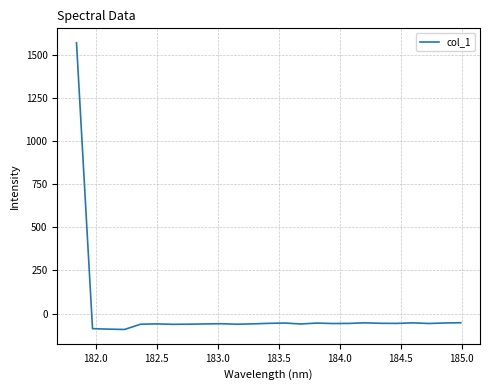

What is the smallest value displayed?

-92.1